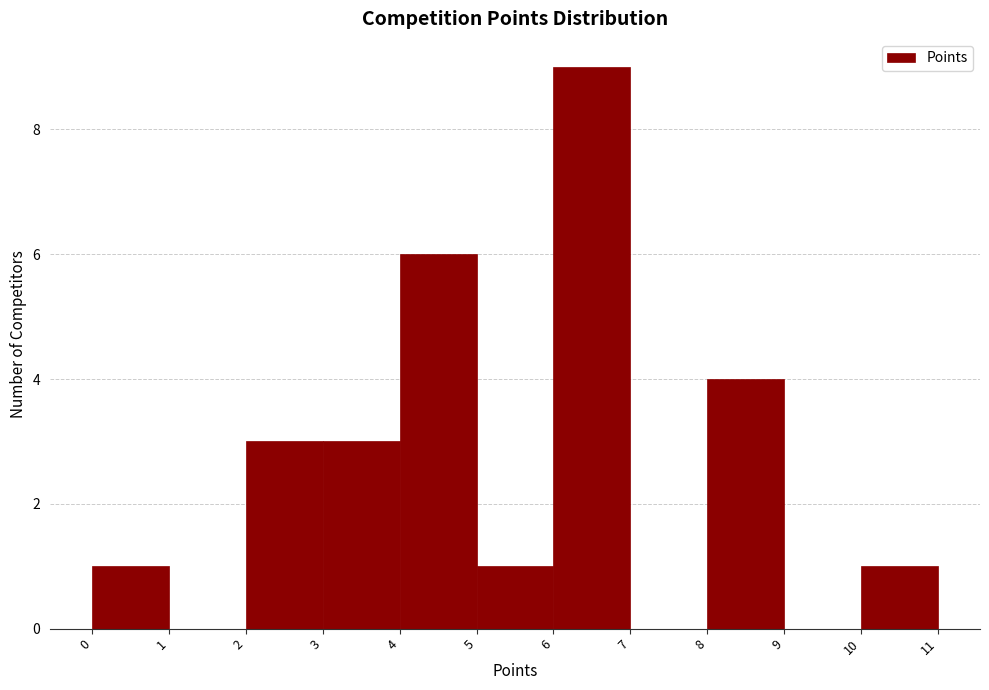

Reading left to right, list every bar in this chart as the range it spans on the x-axis followed by its height. The values are not printed on the chart, so give them approximately, as read against the axis.

0 to 1: 1
1 to 2: 0
2 to 3: 3
3 to 4: 3
4 to 5: 6
5 to 6: 1
6 to 7: 9
7 to 8: 0
8 to 9: 4
9 to 10: 0
10 to 11: 1